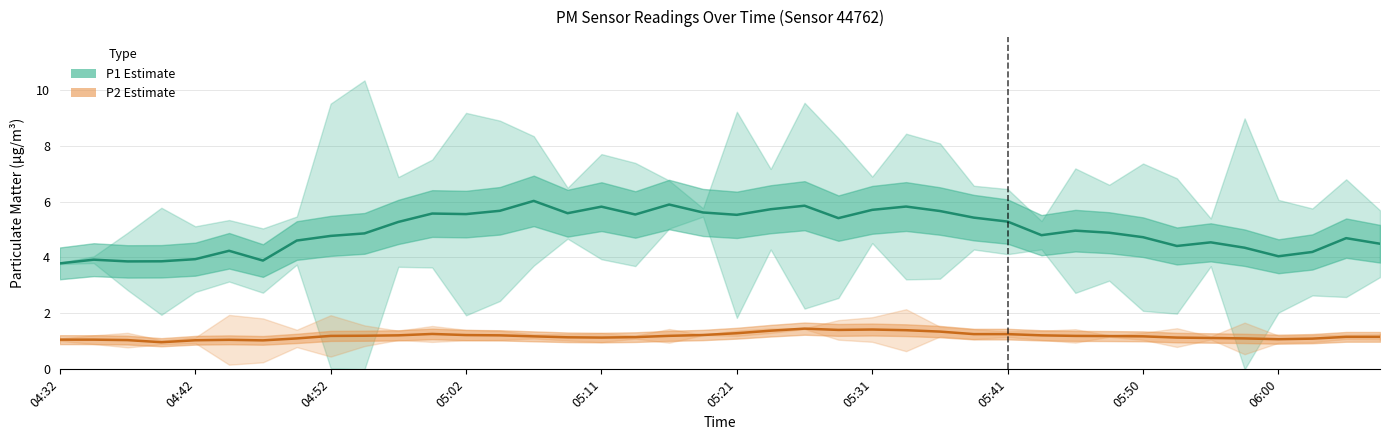

What is the average value of the P1 (PM10) series?

5.0